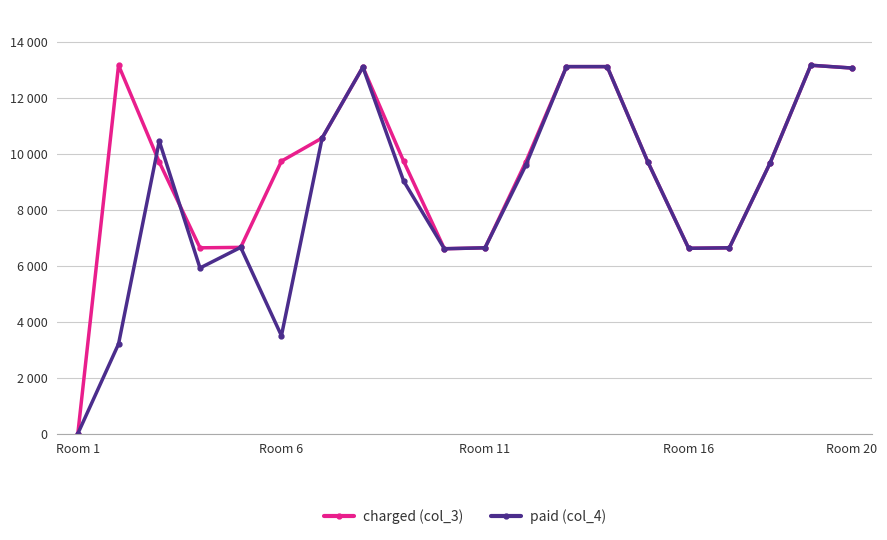

Reading left to right, extract all data points from this chart.

charged (col_3): 0.0	13165.2	9704.2	6640.6	6657.1	9737.3	10565.3	13099.2	9737.3	6607.4	6640.6	9704.2	13115.5	13115.5	9704.2	6624.0	6640.6	9671.0	13165.2	13065.8
paid (col_4): 0.0	3206.2	10454.2	5919.1	6657.1	3500.0	10565.3	13099.2	9030.6	6607.4	6640.6	9587.0	13115.5	13115.5	9704.2	6624.0	6640.6	9671.0	13165.2	13065.8